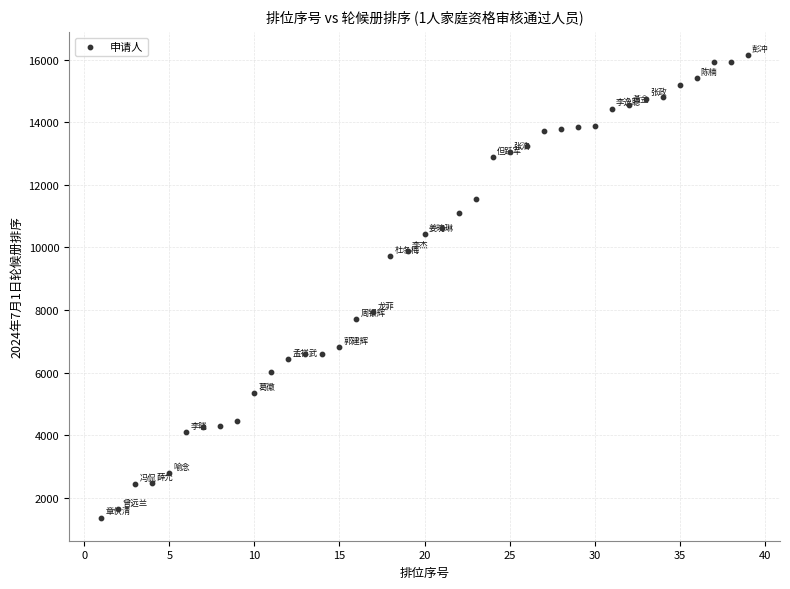

What is the range of Y values (max minus min)?

14788